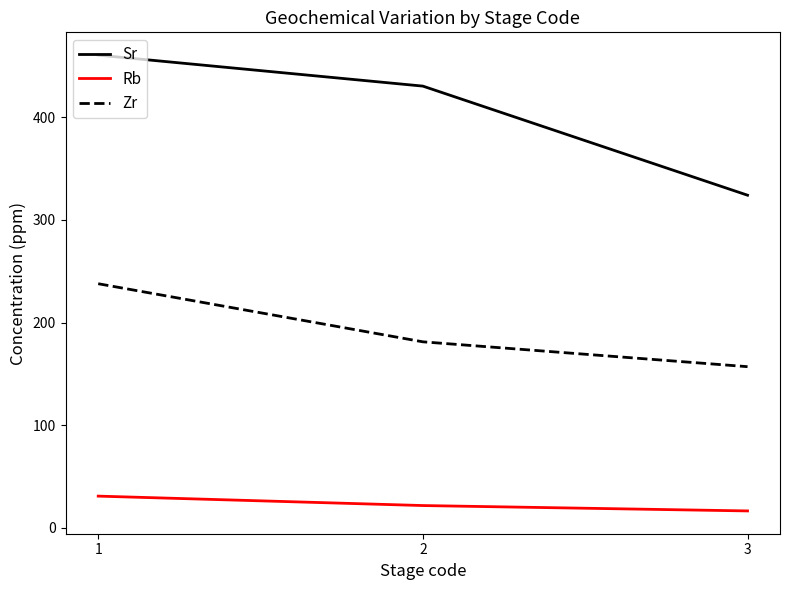

Reading right to left, transcribe all the data shown in this chart.

Sr: 324.0	430.3	460.4
Rb: 16.5	21.7	30.9
Zr: 157.0	181.2	237.8